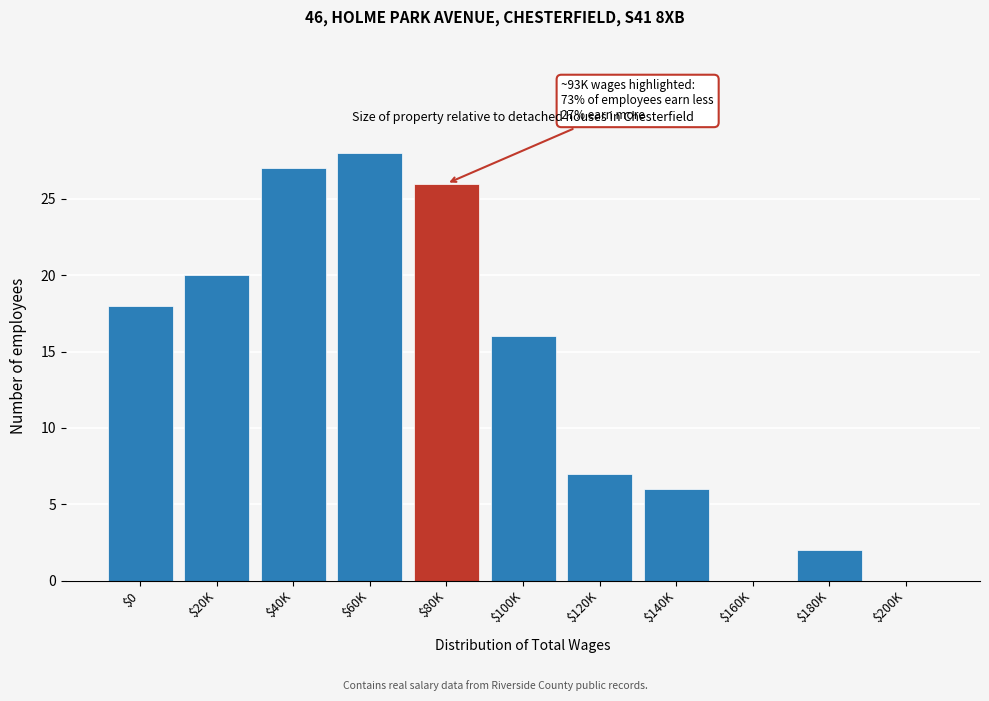

The chart shows a value of 20 at $20K. True or false?

True